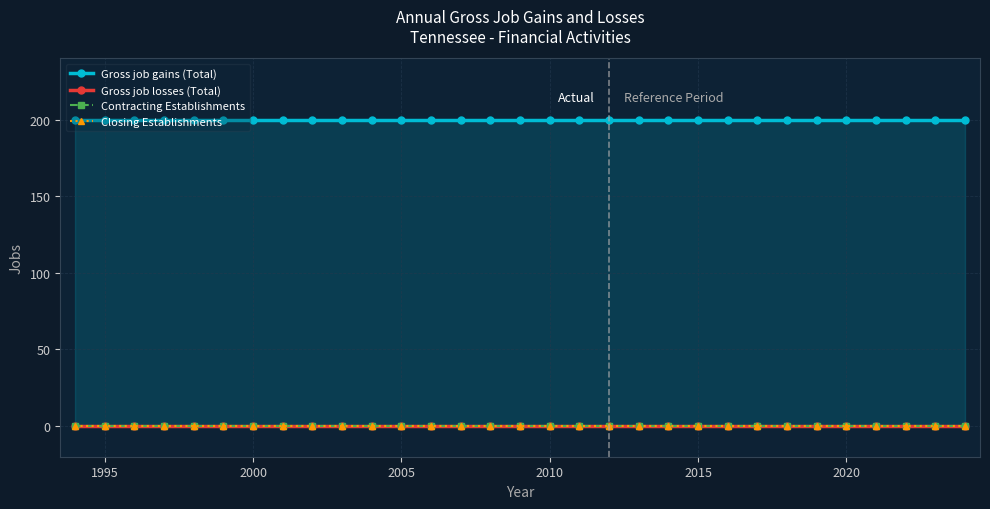

How many lines are shown in the chart?

4